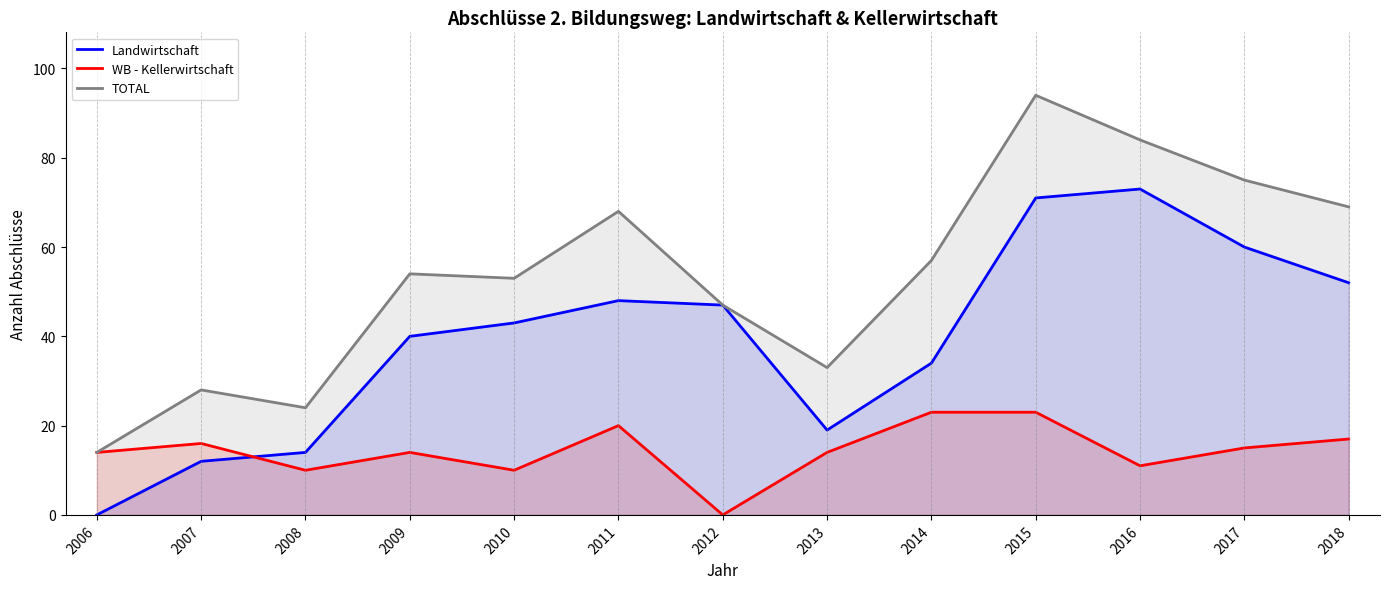

The value of WB - Kellerwirtschaft at 2018 is 29. True or false?

False